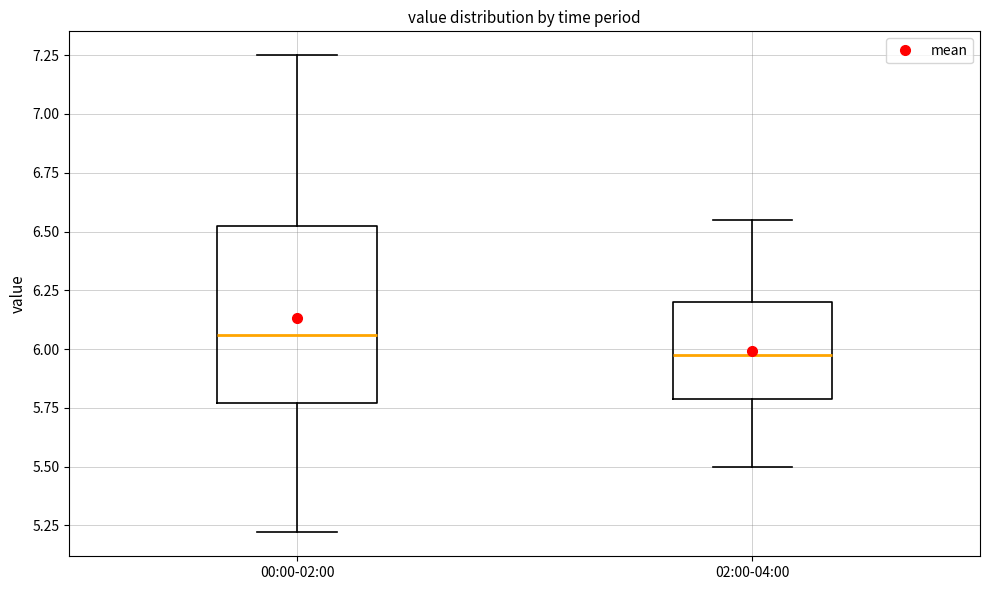

Reading left to right, transcribe this box plot: for each box, give where its median line is, the range the box spans, and where its two whiskers end, as read against the y-axis. The values are not printed on the chart, so give them approximately, as read against the axis.

00:00-02:00: median 6.05, box 5.75 to 6.55, whiskers 5.20 to 7.25
02:00-04:00: median 6.00, box 5.80 to 6.20, whiskers 5.50 to 6.55